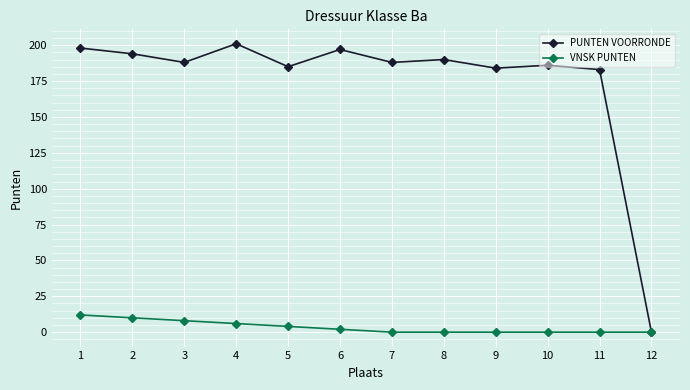

Does the chart display data point markers on the line(s)?

Yes